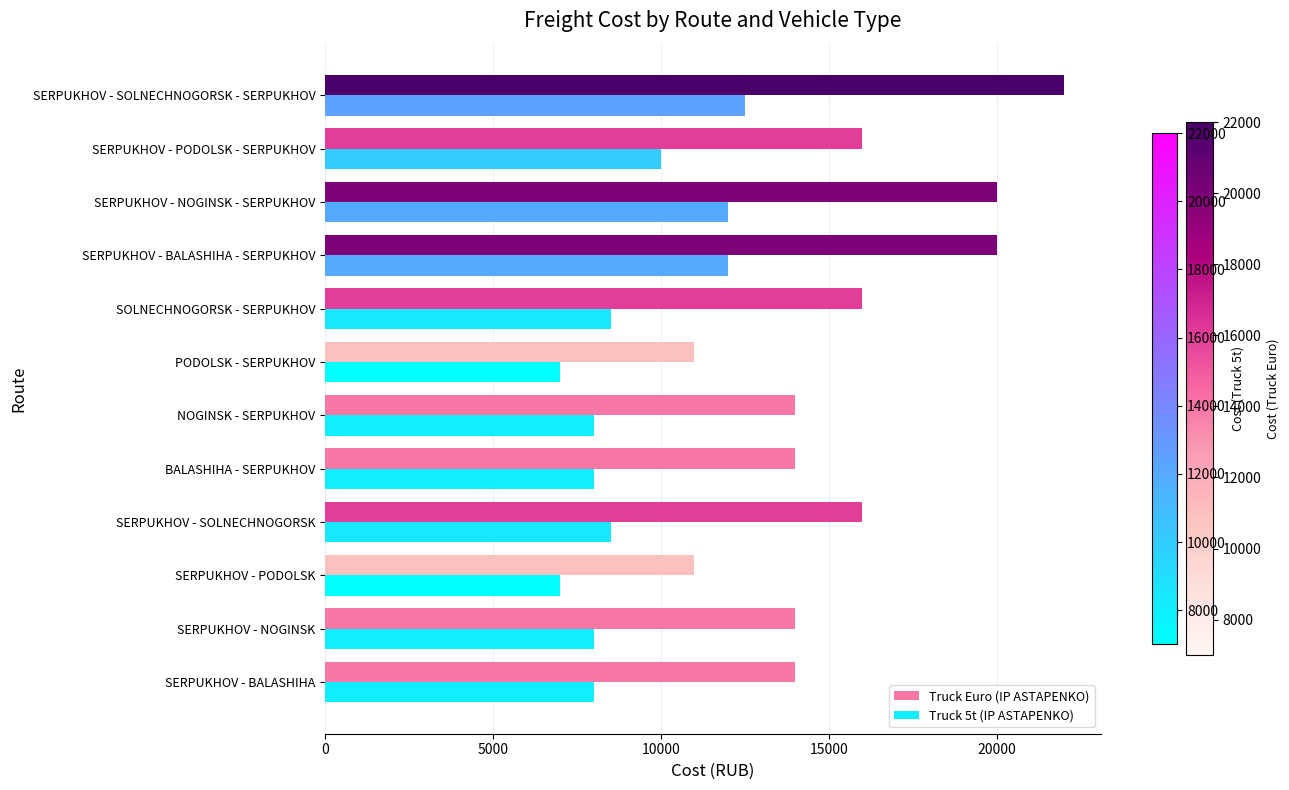

What is the difference between the highest and lowest values at BALASHIHA - SERPUKHOV?

6000